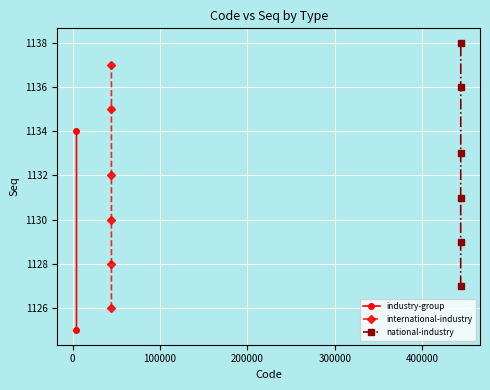

What is the minimum value for national-industry?

1127